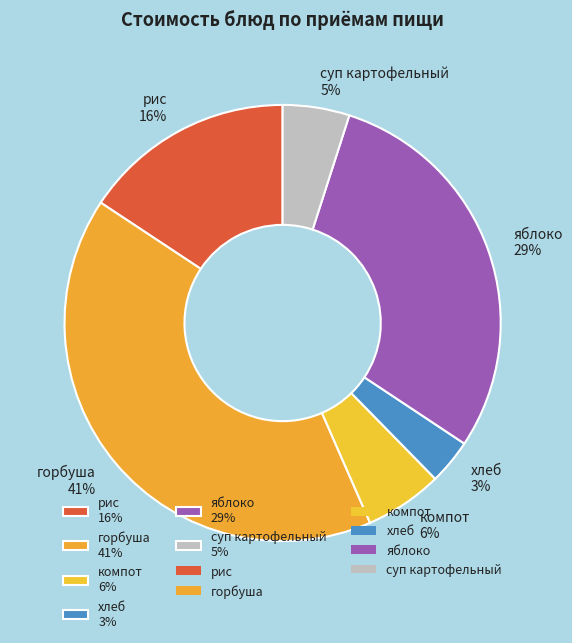

Do горбуша 41% and рис 16% together represent more than half of the pie?

Yes